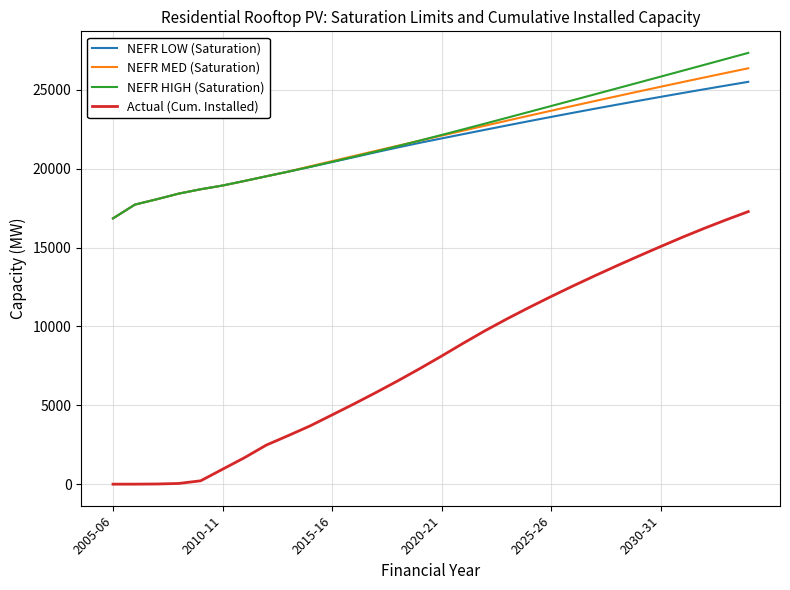

What is the average value of the NEFR HIGH (Saturation) series?

22119.7